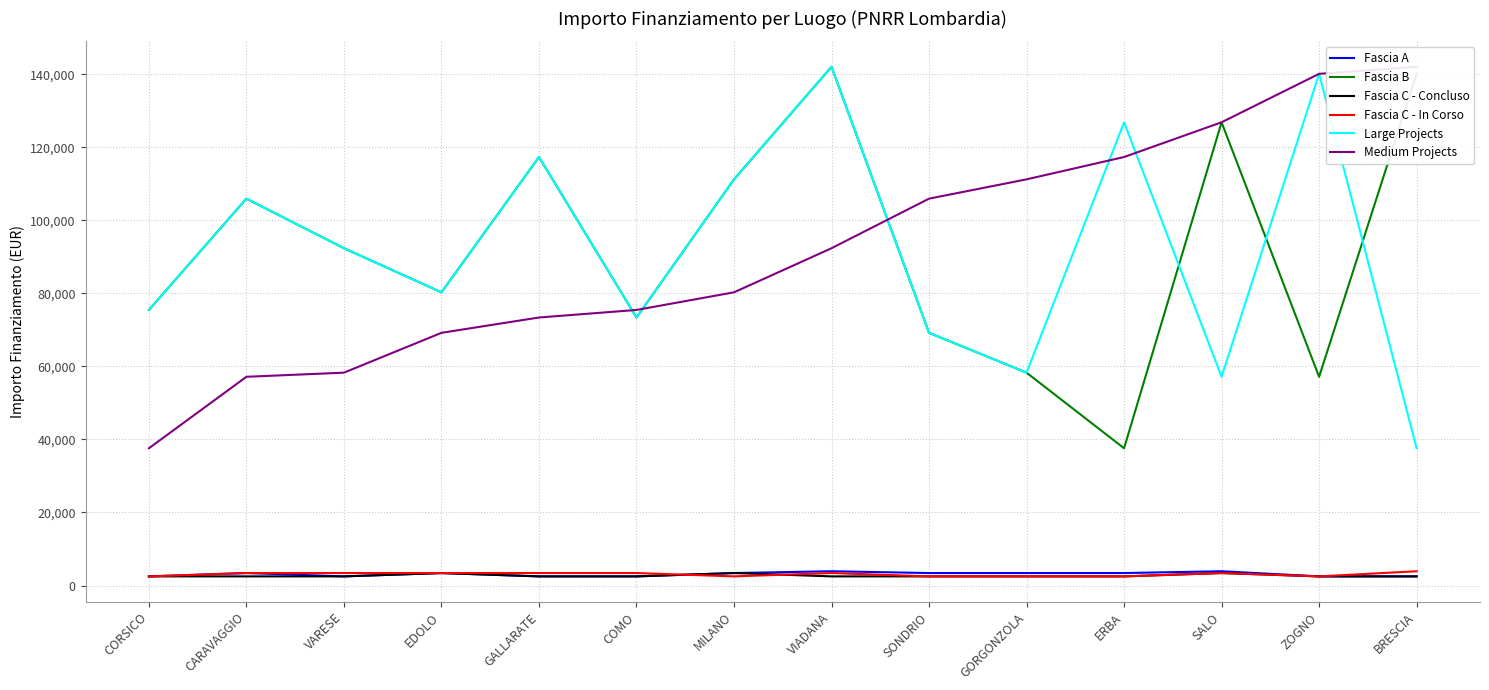

In Large Projects, how many points are higher than both neighbors (excluding endpoints)?

5